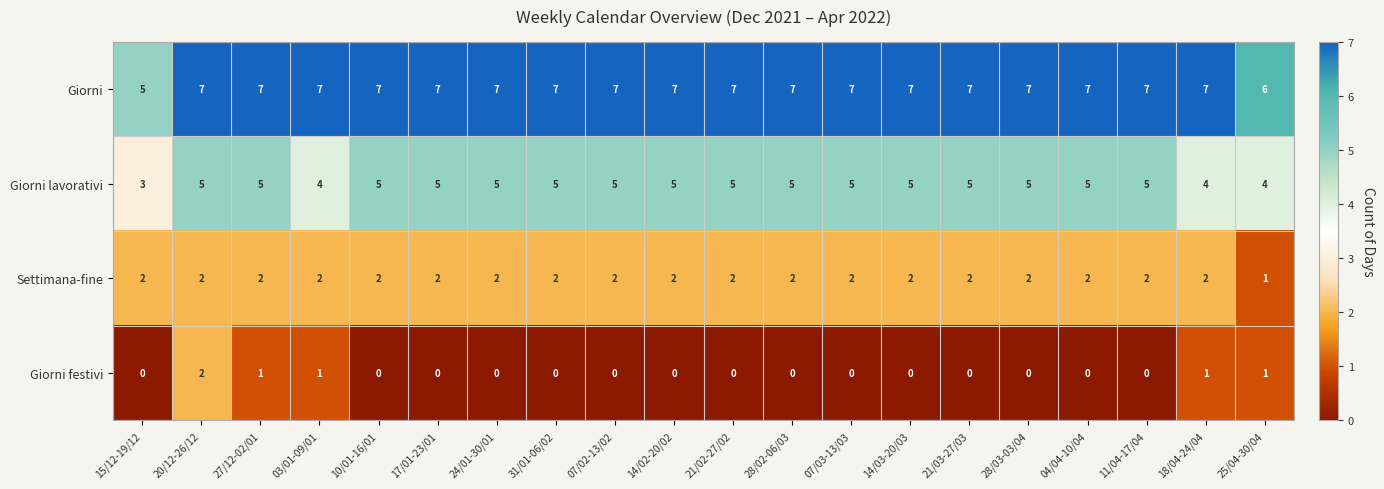

List the series in order of their overall mean, lowest first.

Giorni festivi, Settimana-fine, Giorni lavorativi, Giorni